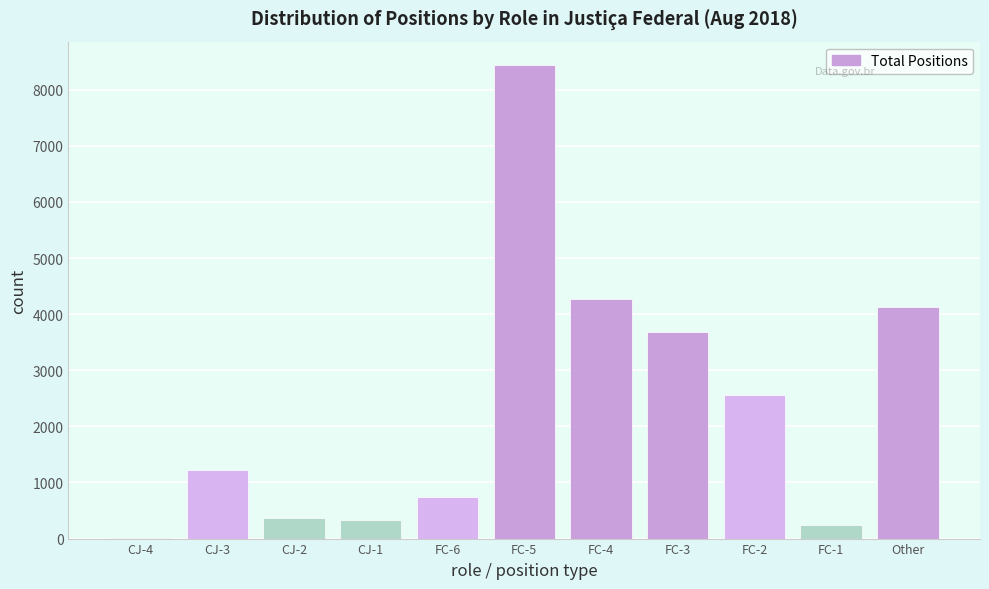

Reading right to left, transcribe all the data shown in this chart.

Other=4132	FC-1=244	FC-2=2566	FC-3=3682	FC-4=4272	FC-5=8435	FC-6=739	CJ-1=331	CJ-2=371	CJ-3=1216	CJ-4=6